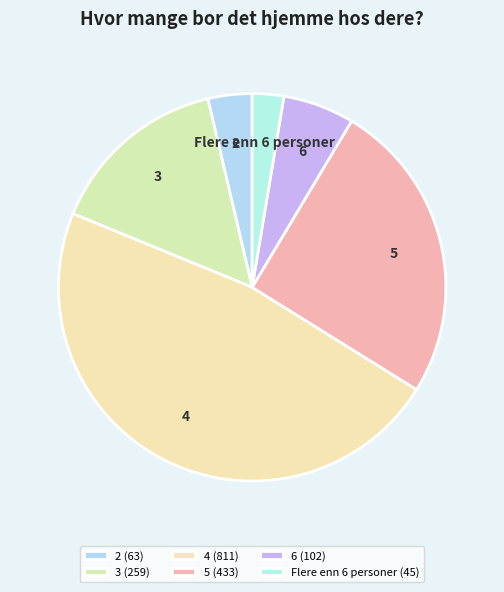

To the nearest percent, what is the combined percentage of 4 and 3?

62%